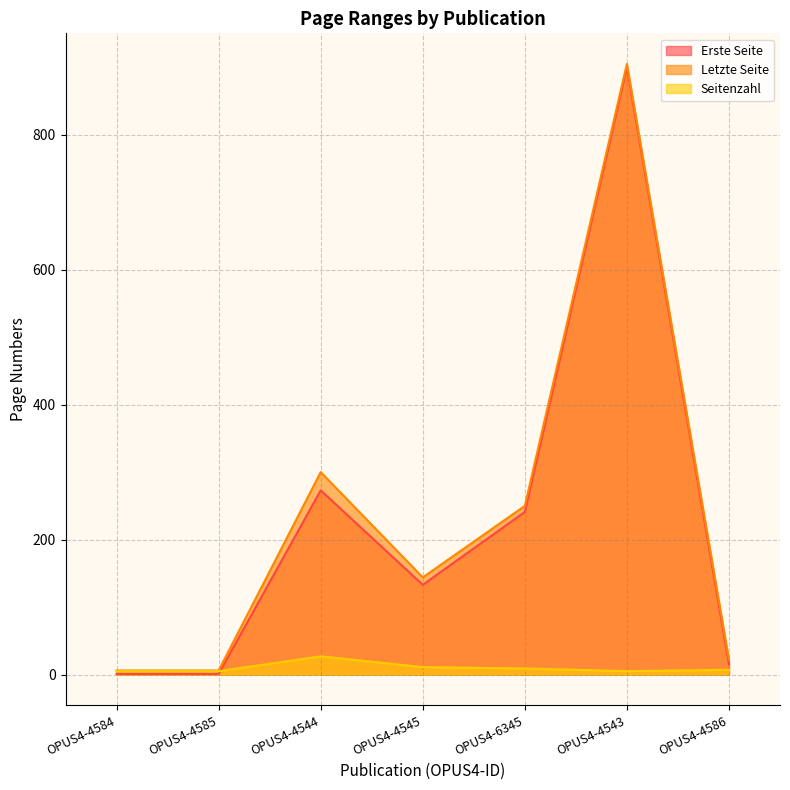

The Seitenzahl series shows 5 at OPUS4-4584. True or false?

True